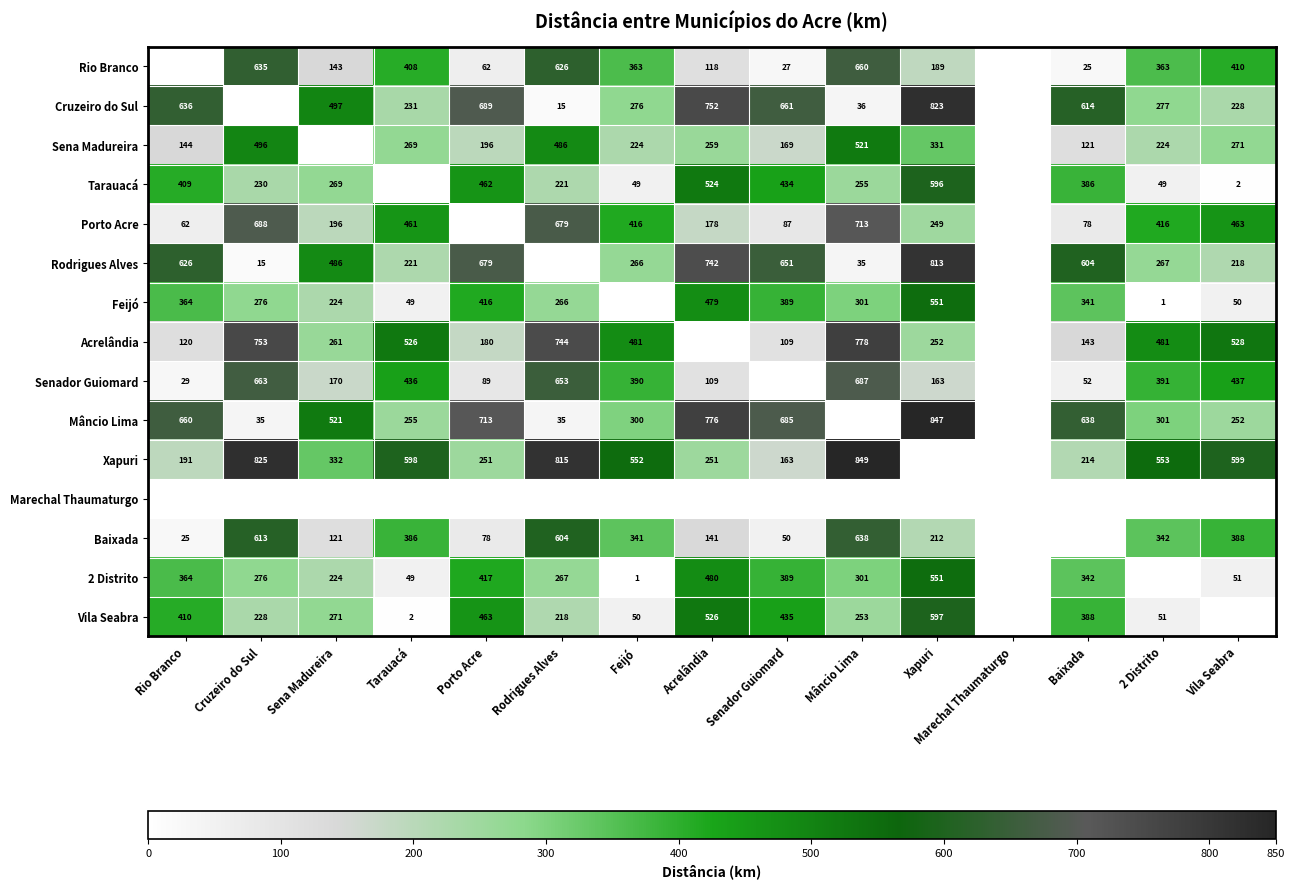

The Vila Seabra series shows 19 at Feijó. True or false?

False